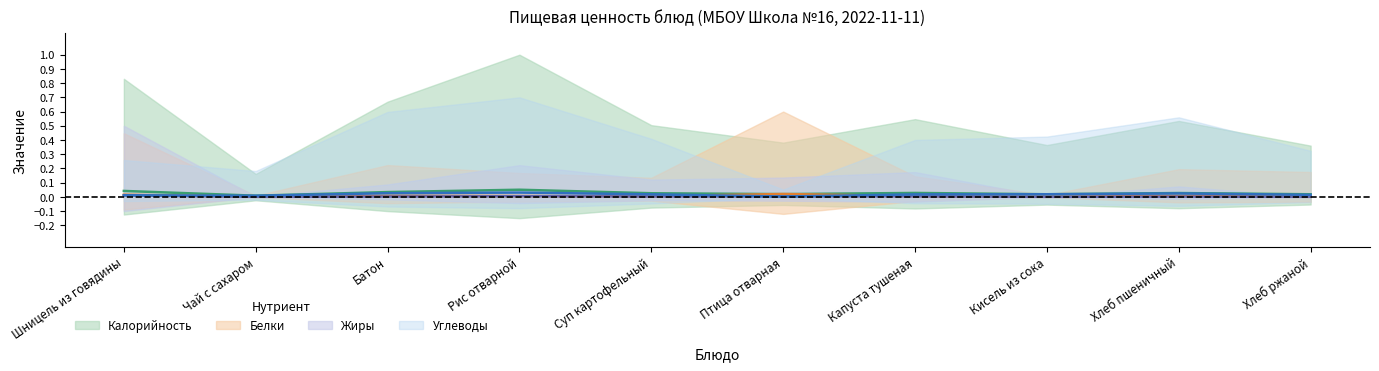

Reading left to right, transcribe all the data shown in this chart.

Калорийность: 0.0	0.0	0.0	0.1	0.0	0.0	0.0	0.0	0.0	0.0
Белки: 0.0	0.0	0.0	0.0	0.0	0.0	0.0	0.0	0.0	0.0
Жиры: 0.0	0.0	0.0	0.0	0.0	0.0	0.0	0.0	0.0	0.0
Углеводы: 0.0	0.0	0.0	0.0	0.0	0.0	0.0	0.0	0.0	0.0